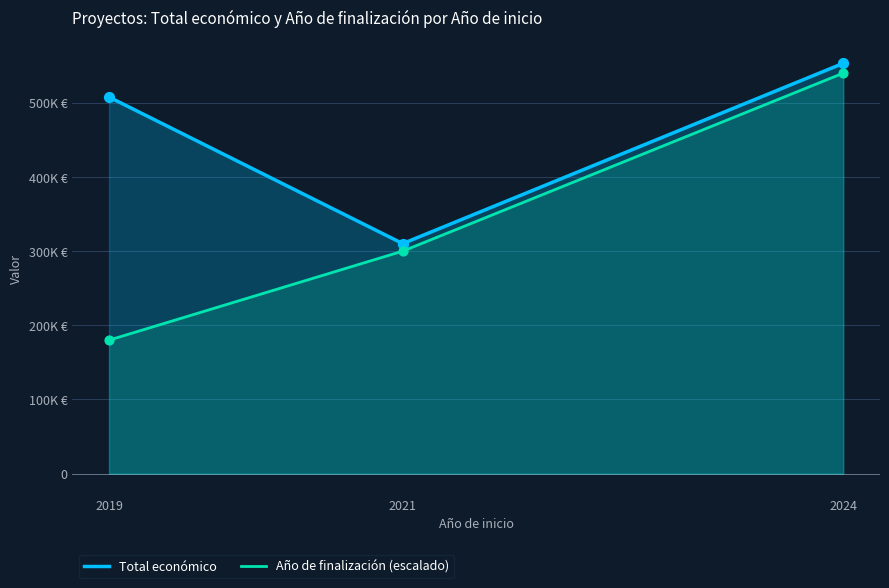

What is the total value across all series at 2019?

687729.7